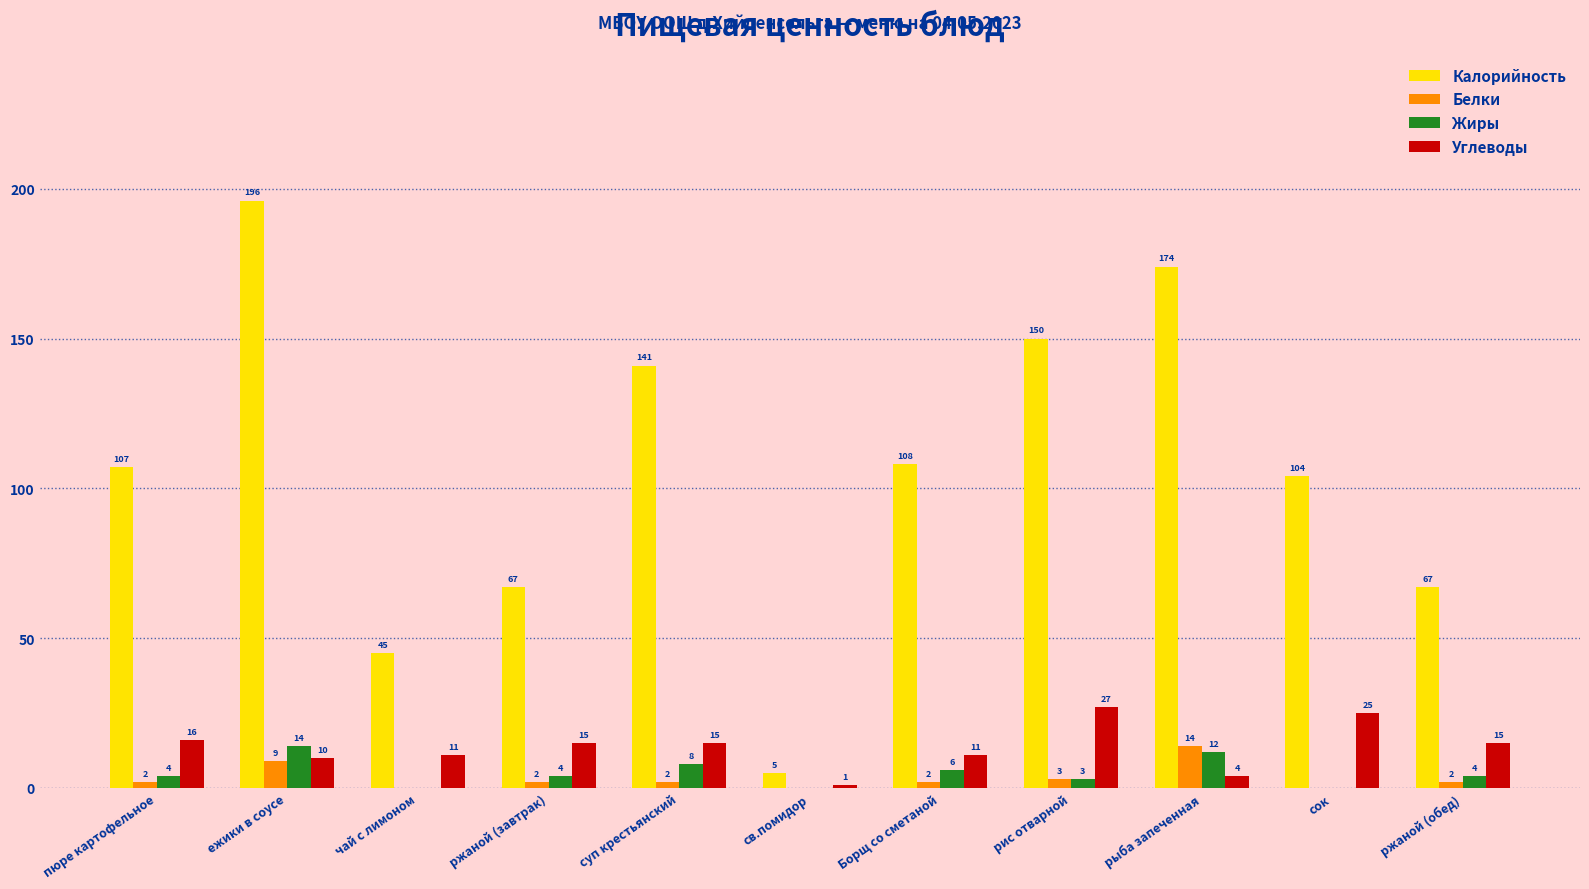

At which category does the chart reach its peak across all series?

ежики в соусе